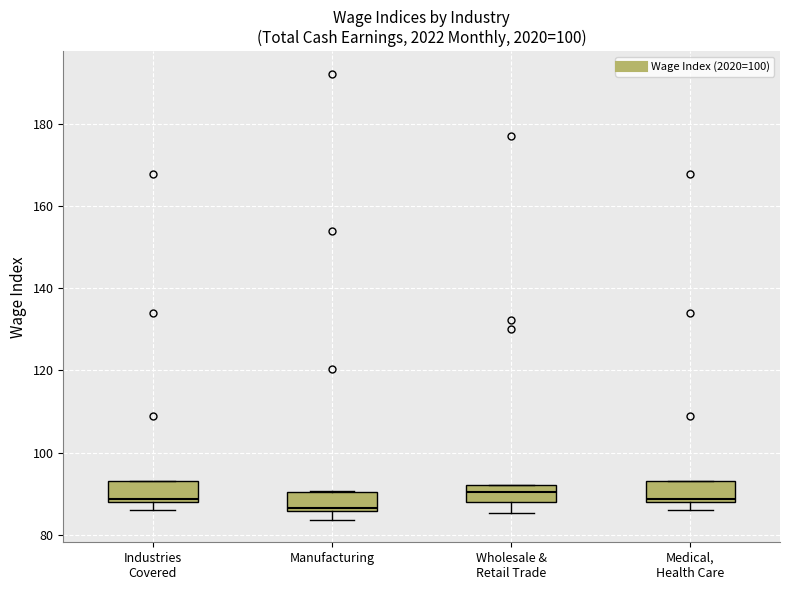

Which box's median line is the lowest?

Manufacturing